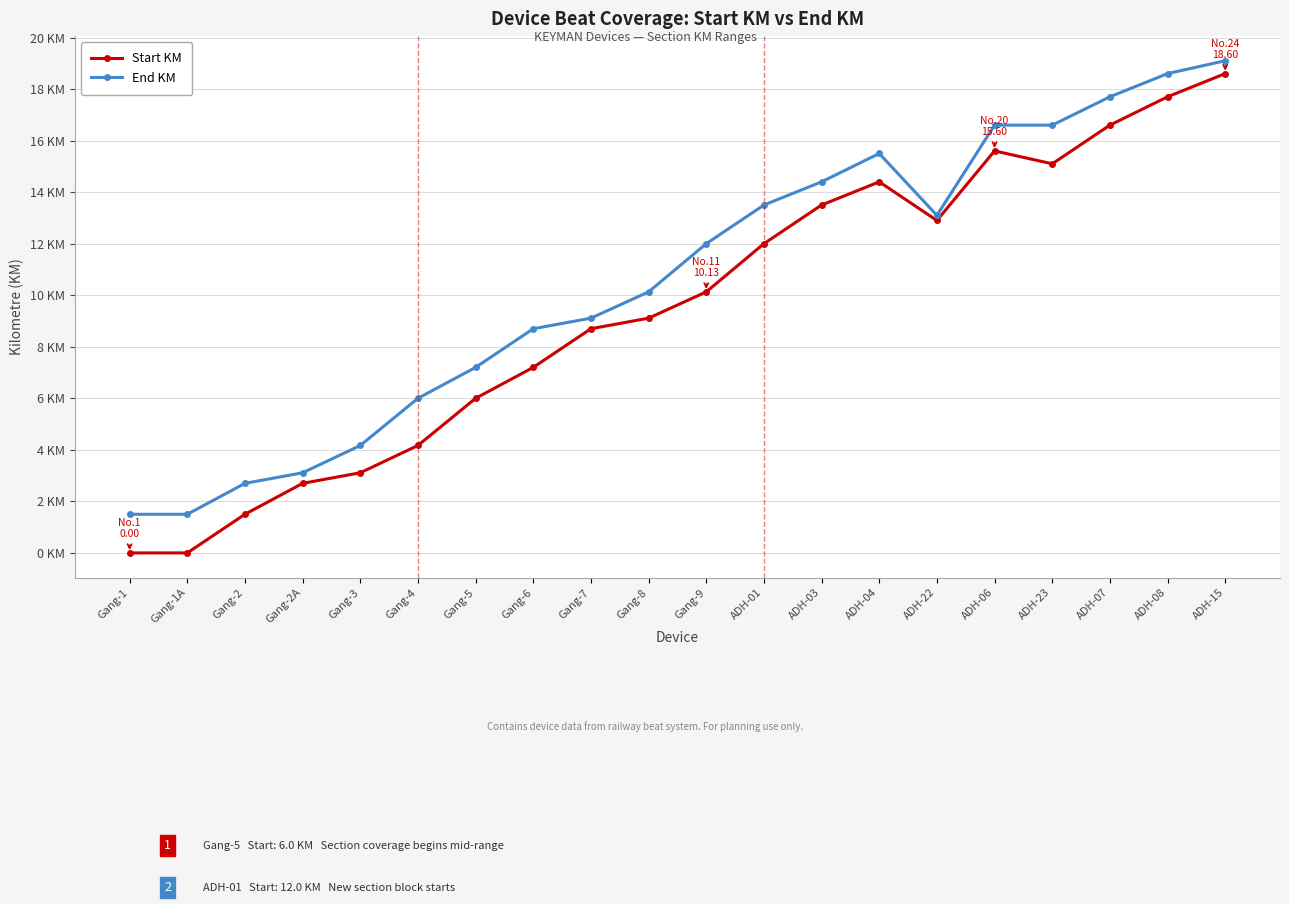

True or false: End KM and Start KM intersect in this chart.

False